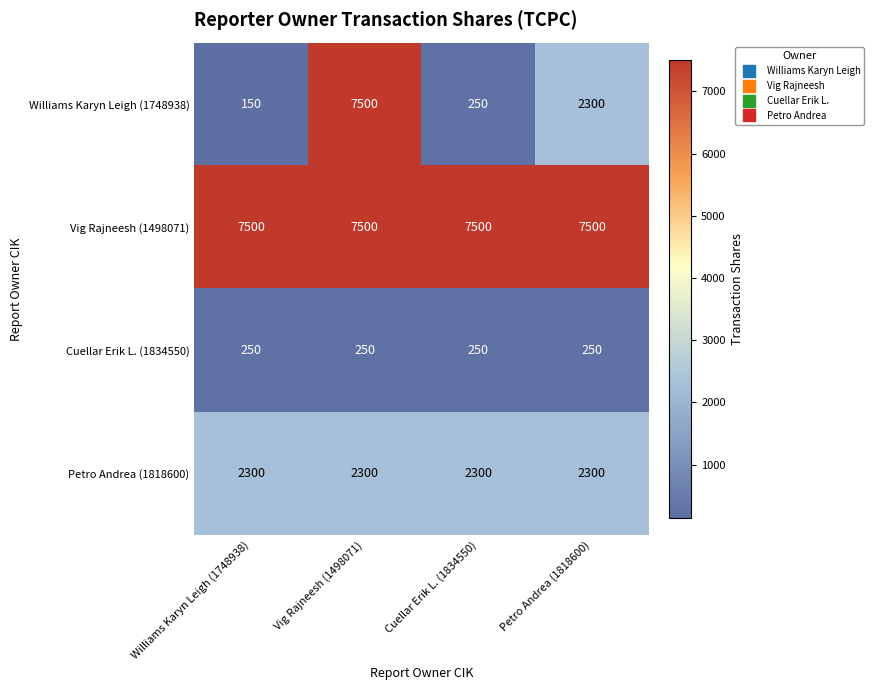

Reading left to right, extract all data points from this chart.

Williams Karyn Leigh (1748938): Williams Karyn Leigh (1748938)=150	Vig Rajneesh (1498071)=7500	Cuellar Erik L. (1834550)=250	Petro Andrea (1818600)=2300
Vig Rajneesh (1498071): Williams Karyn Leigh (1748938)=7500	Vig Rajneesh (1498071)=7500	Cuellar Erik L. (1834550)=7500	Petro Andrea (1818600)=7500
Cuellar Erik L. (1834550): Williams Karyn Leigh (1748938)=250	Vig Rajneesh (1498071)=250	Cuellar Erik L. (1834550)=250	Petro Andrea (1818600)=250
Petro Andrea (1818600): Williams Karyn Leigh (1748938)=2300	Vig Rajneesh (1498071)=2300	Cuellar Erik L. (1834550)=2300	Petro Andrea (1818600)=2300